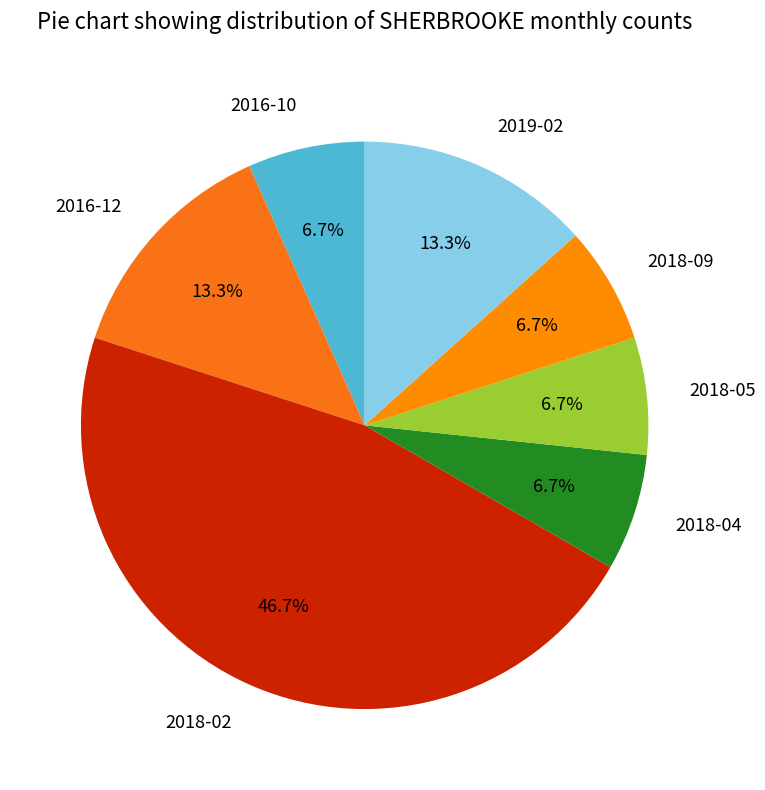

Combined, what portion of the pie is 2018-05 and 2016-12?

20.0%